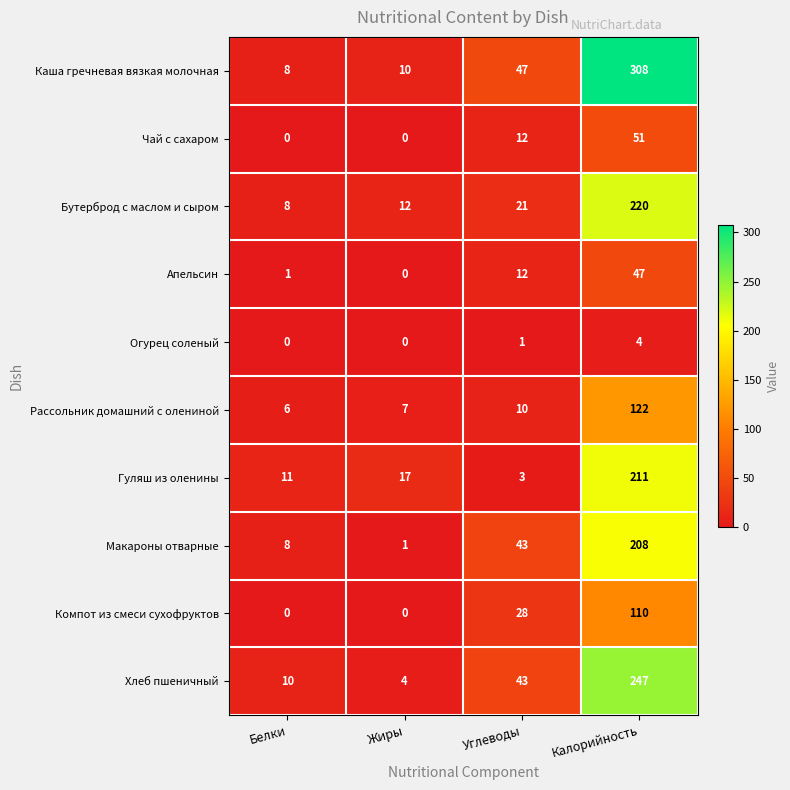

What is the highest value of the Макароны отварные series?

208